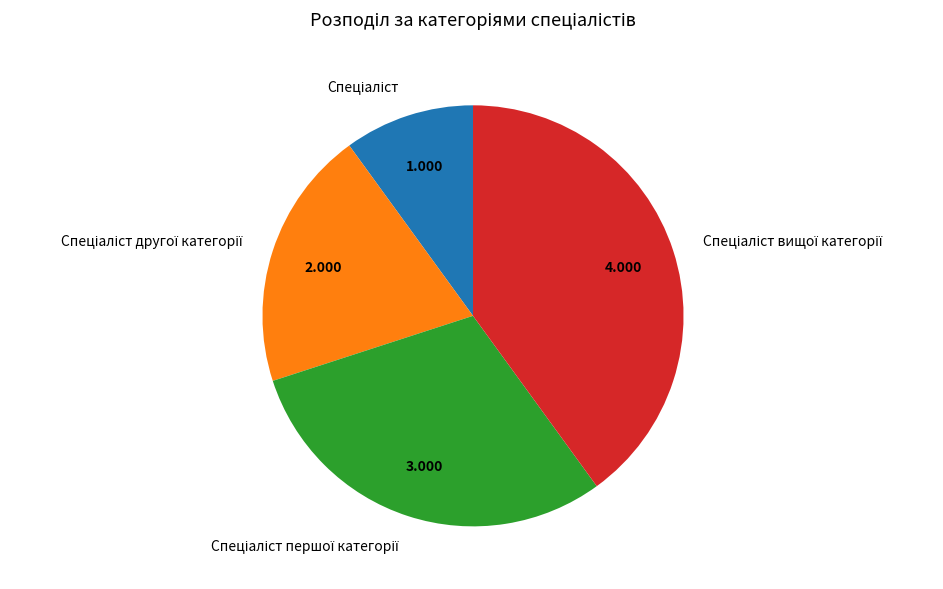

Does any single category account for the majority?

No